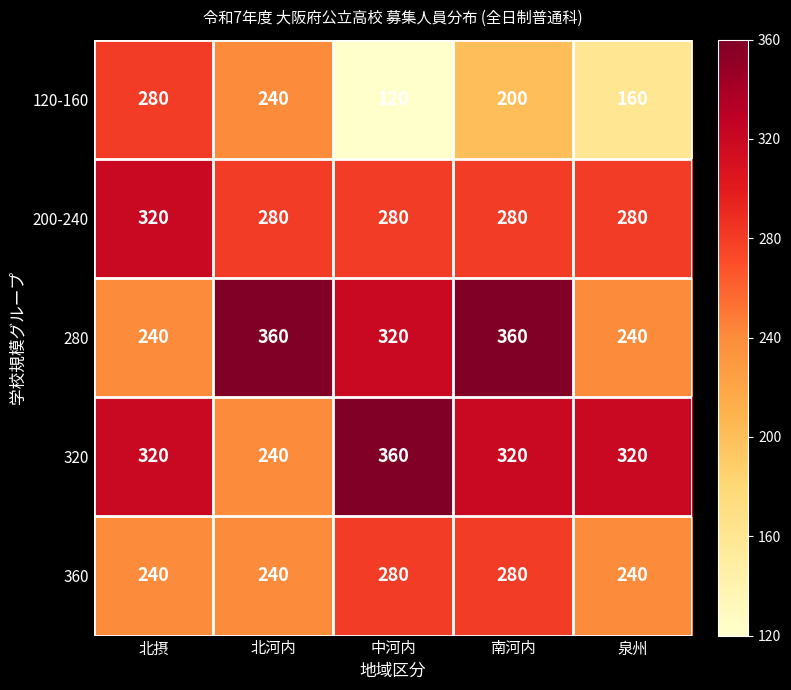

Is it true that 280 equals 240 at 泉州?

True